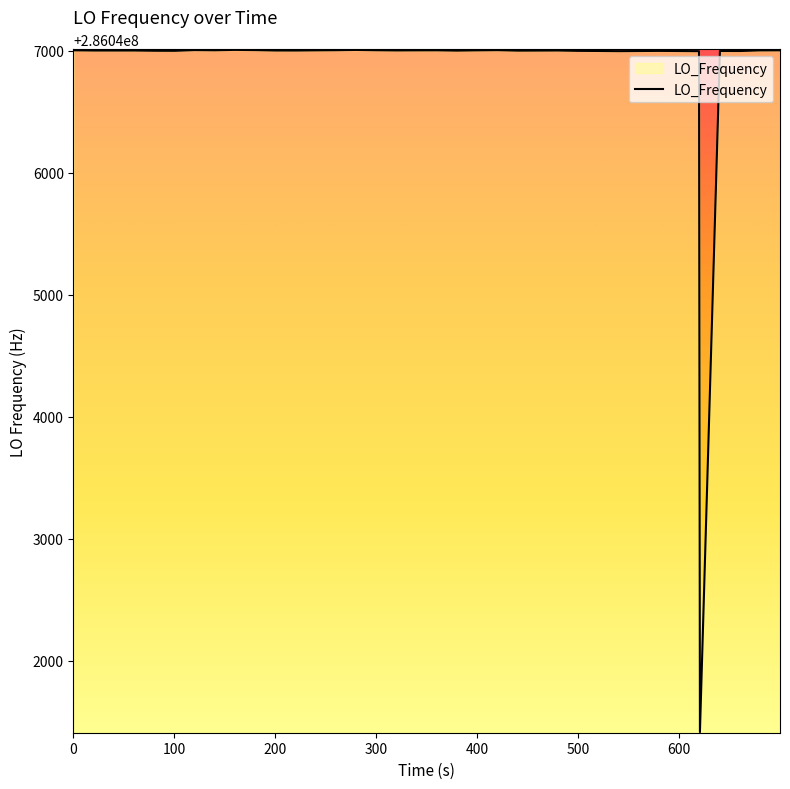

What is the greatest value displayed?

286047006.0